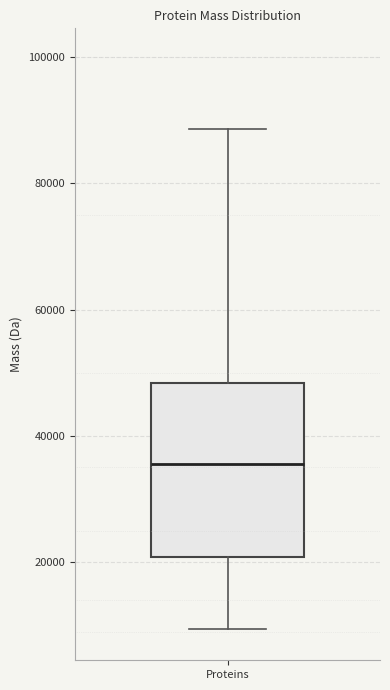

Where does the upper whisker of the box for Proteins end on the y-axis? The values are not printed on the chart, so give them approximately, as read against the axis.

88000